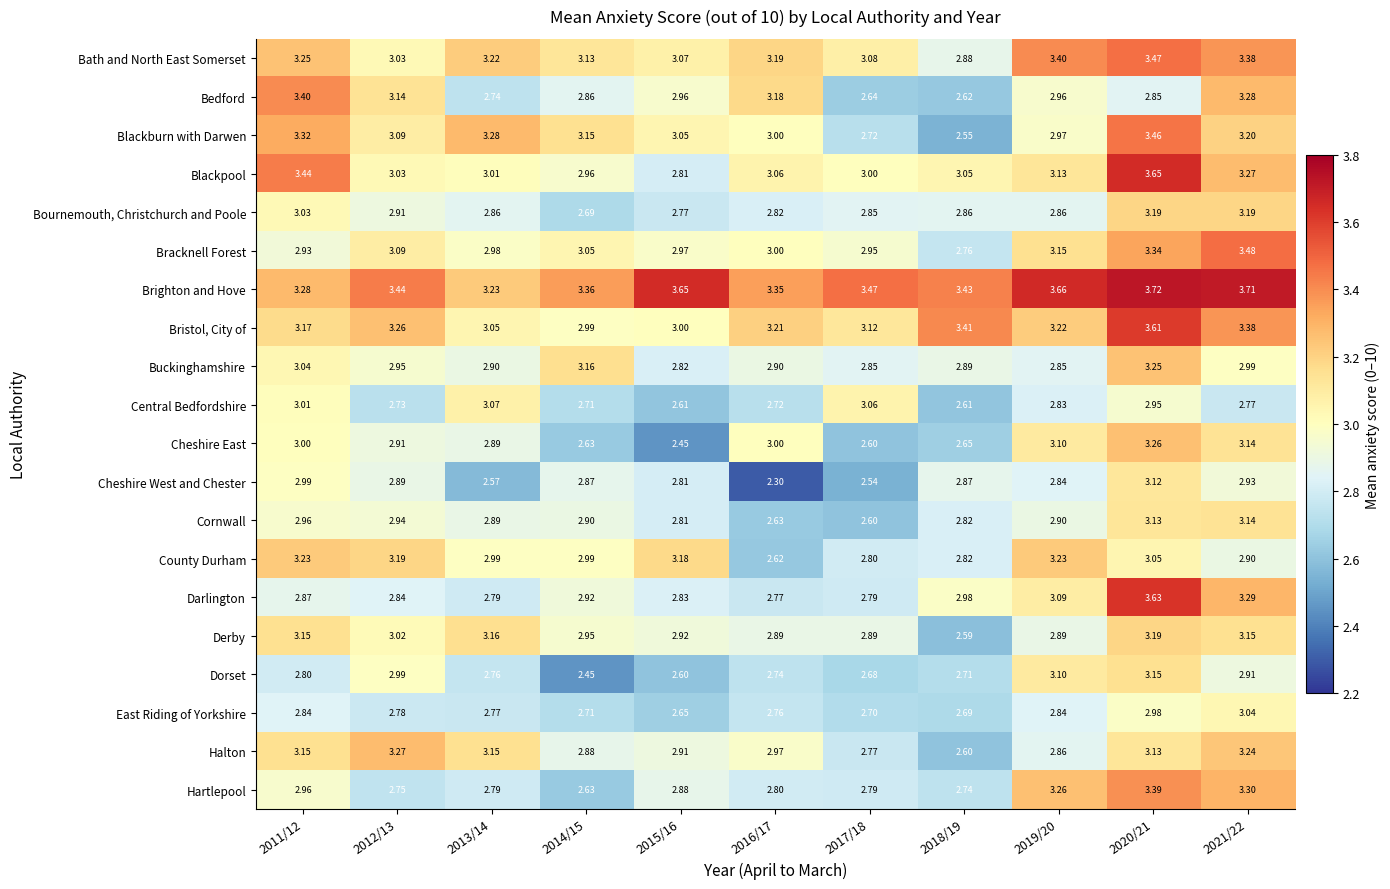

Which series has the largest total across all categories?

Brighton and Hove